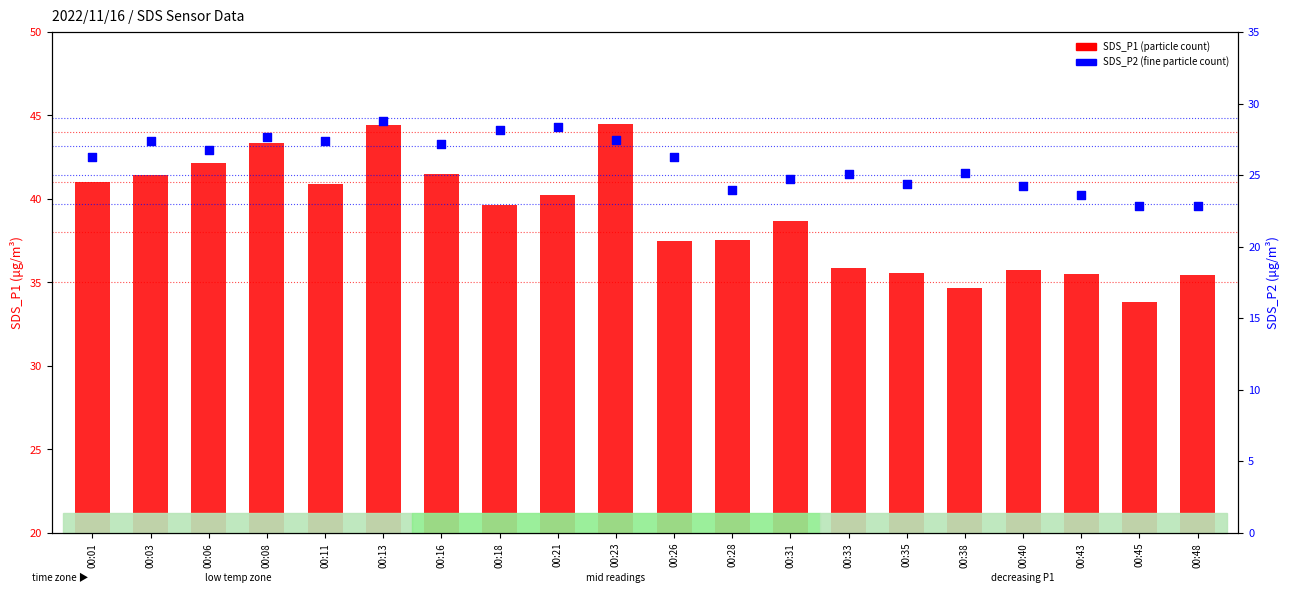

Is the value of SDS_P1 (particle count) at 00:03 greater than the value of SDS_P2 (fine particle count) at 00:48?

Yes